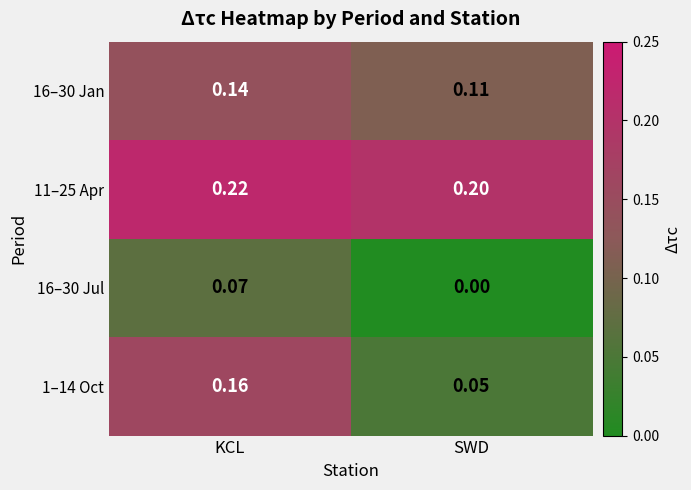

At which category is the sum across all series the highest?

KCL